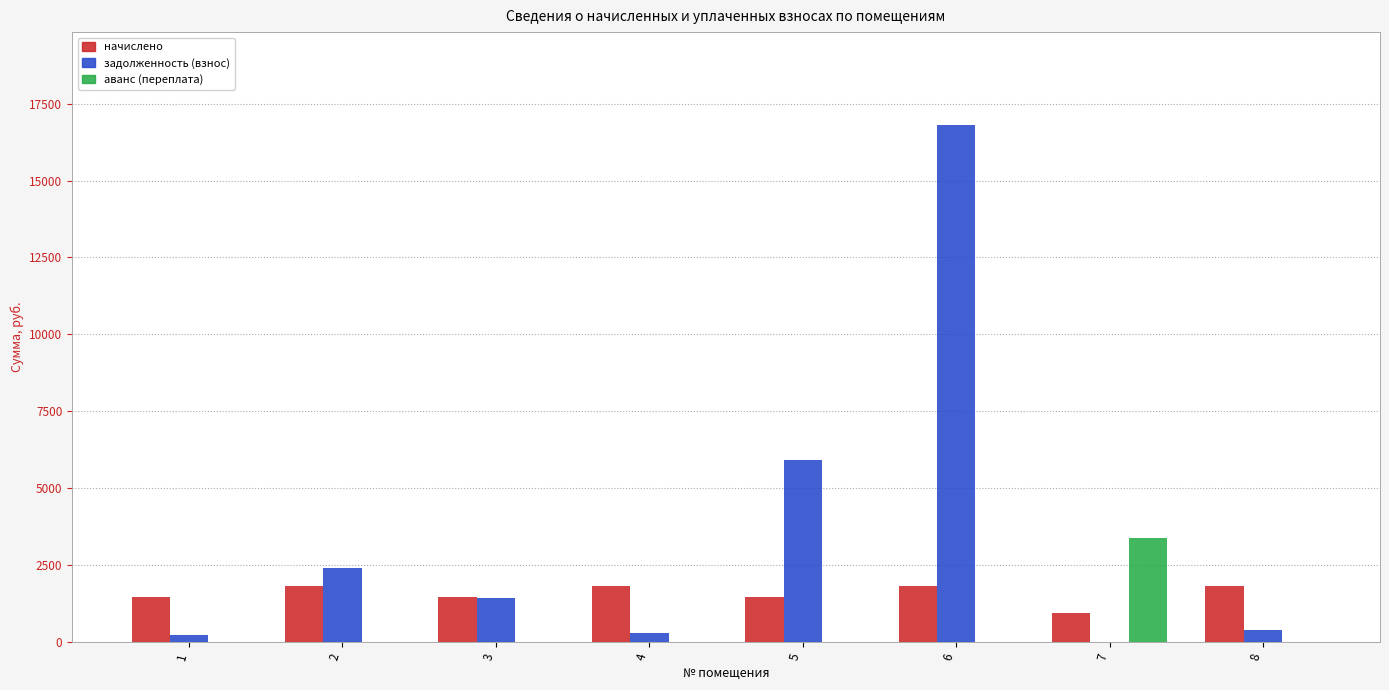

What is the maximum value shown in the chart?

16803.5